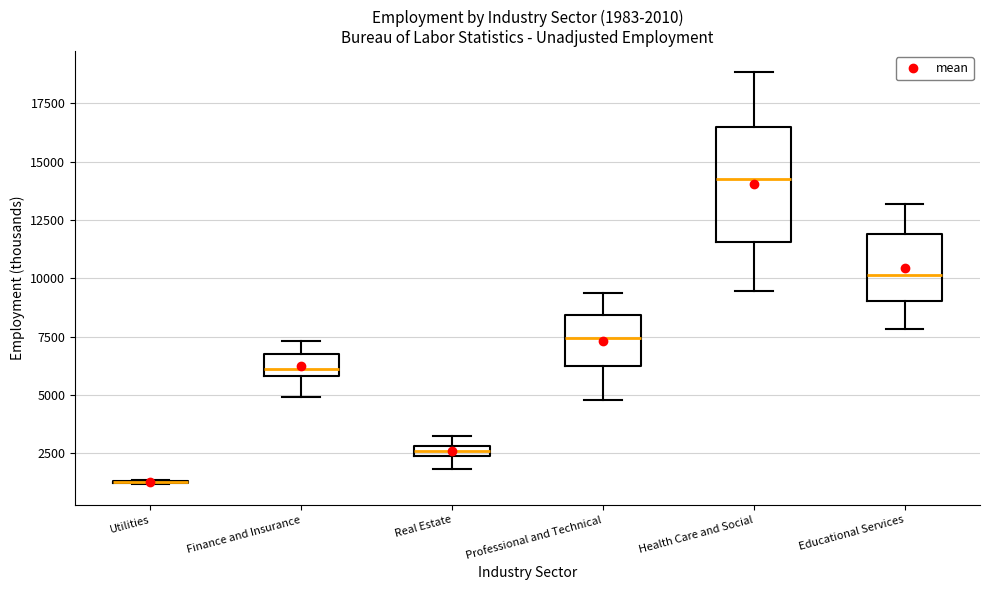

Which box is the tallest, from its lower edge to its upper edge?

Health Care and Social